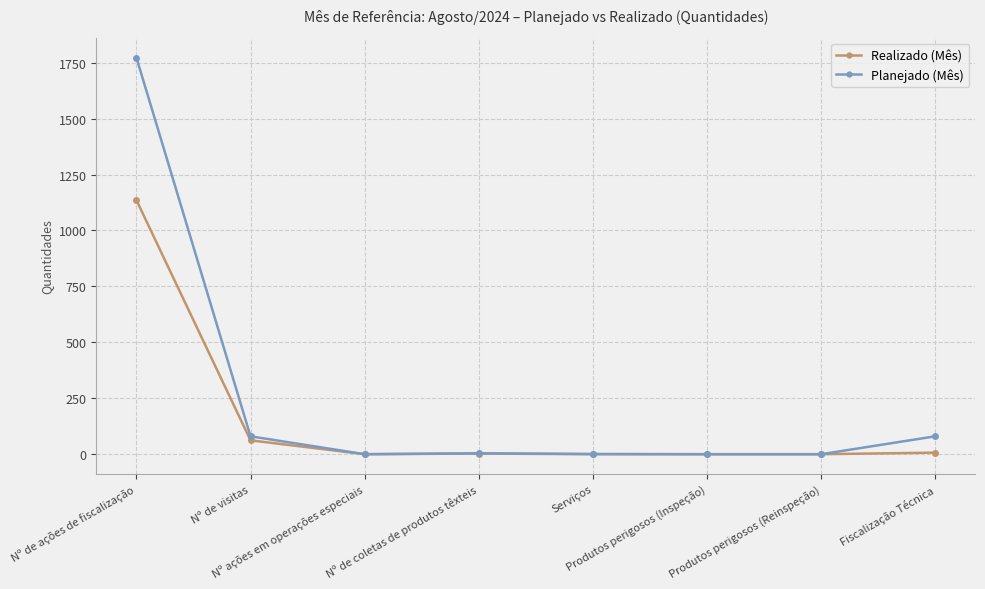

Rank the series at Fiscalização Técnica from lowest to highest value.

Realizado (Mês), Planejado (Mês)